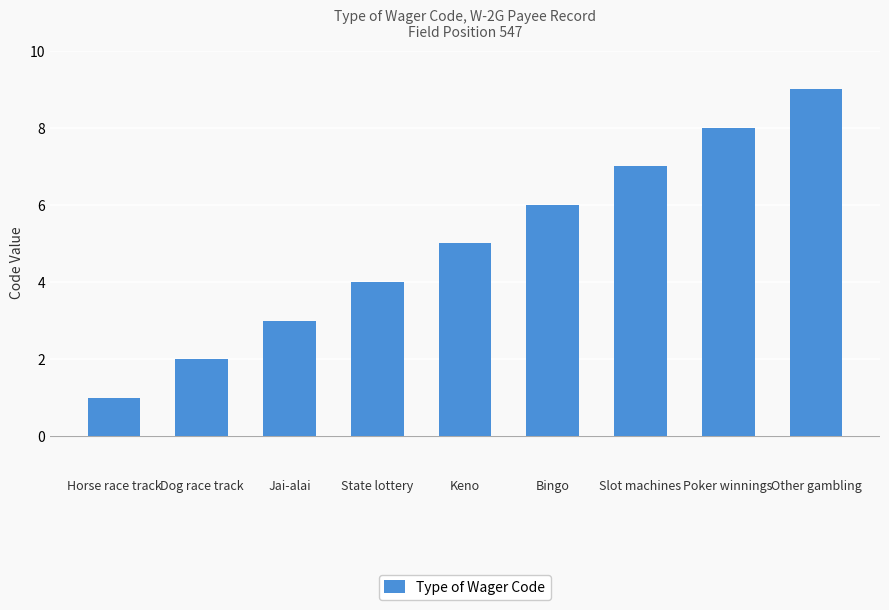

How many data points are less than 5?

4